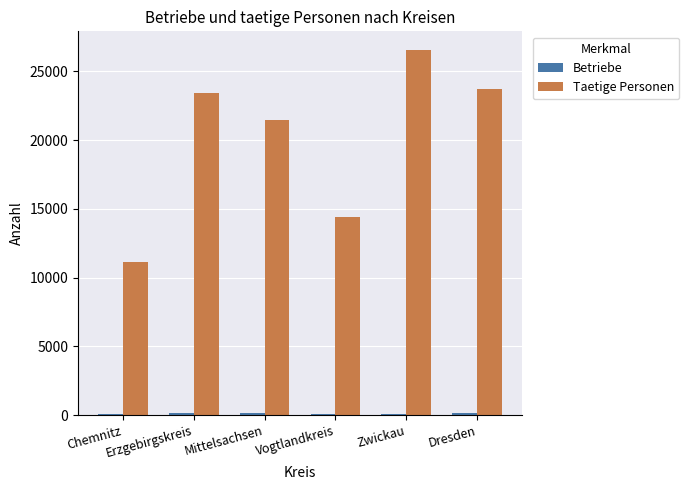

What is the sum of all Taetige Personen values?

120749